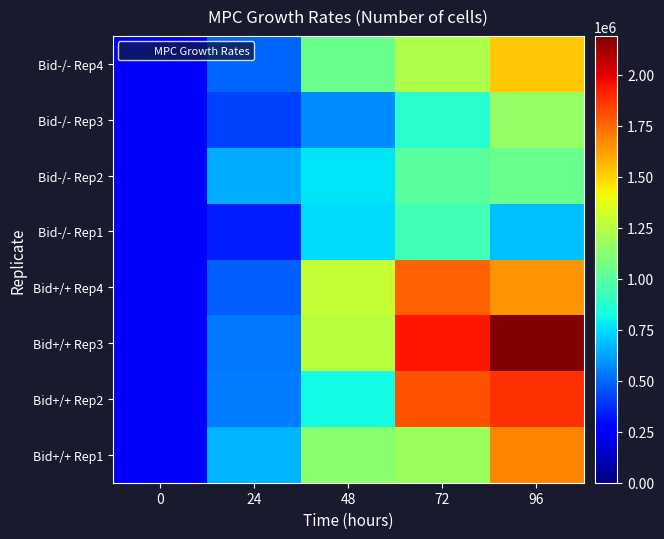

At how many categories does at least one series exceed 2146240?

1